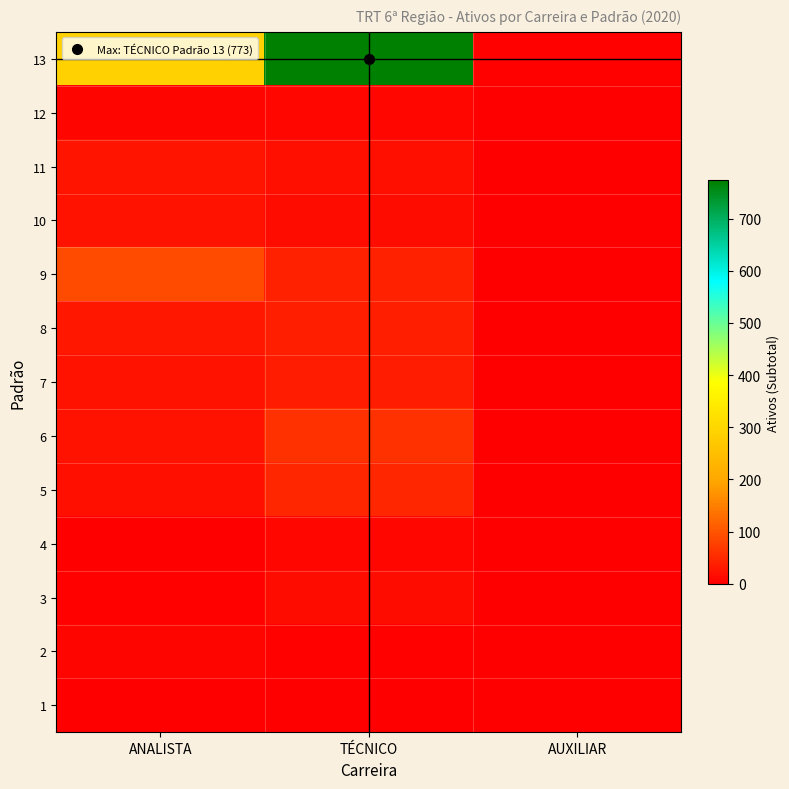

Reading right to left, what are all the values shown in this chart?

13: AUXILIAR=5	TÉCNICO=773	ANALISTA=287
12: AUXILIAR=0	TÉCNICO=10	ANALISTA=8
11: AUXILIAR=0	TÉCNICO=21	ANALISTA=25
10: AUXILIAR=0	TÉCNICO=17	ANALISTA=23
9: AUXILIAR=0	TÉCNICO=41	ANALISTA=90
8: AUXILIAR=0	TÉCNICO=39	ANALISTA=30
7: AUXILIAR=0	TÉCNICO=36	ANALISTA=24
6: AUXILIAR=0	TÉCNICO=58	ANALISTA=23
5: AUXILIAR=0	TÉCNICO=47	ANALISTA=21
4: AUXILIAR=0	TÉCNICO=12	ANALISTA=3
3: AUXILIAR=0	TÉCNICO=17	ANALISTA=4
2: AUXILIAR=0	TÉCNICO=4	ANALISTA=7
1: AUXILIAR=0	TÉCNICO=1	ANALISTA=0